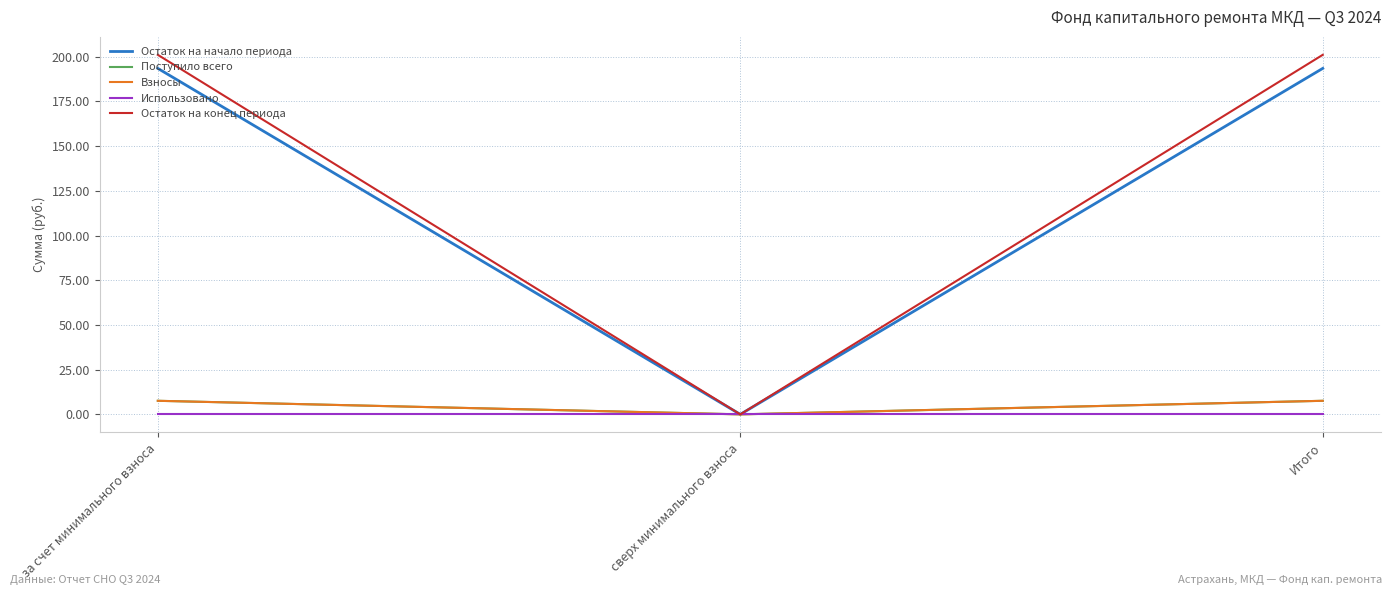

Which has a higher value, сверх минимального взноса or за счет минимального взноса?

за счет минимального взноса